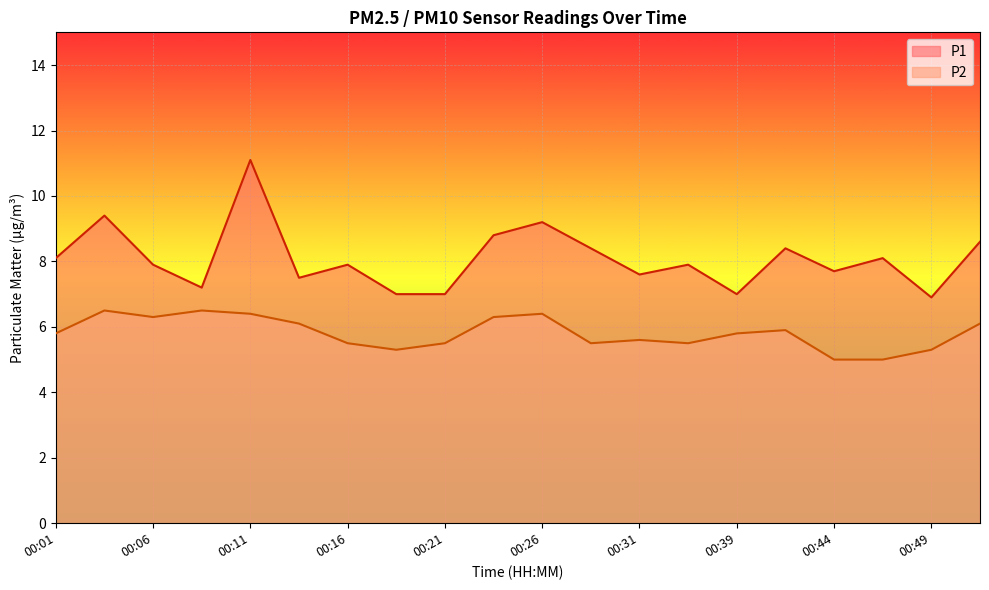

Does the chart display data point markers on the line(s)?

No